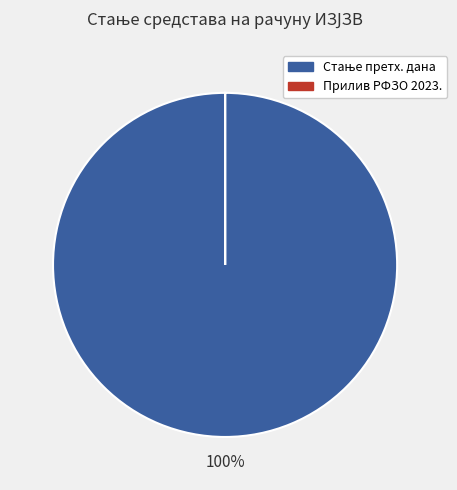

Does any single category account for the majority?

Yes